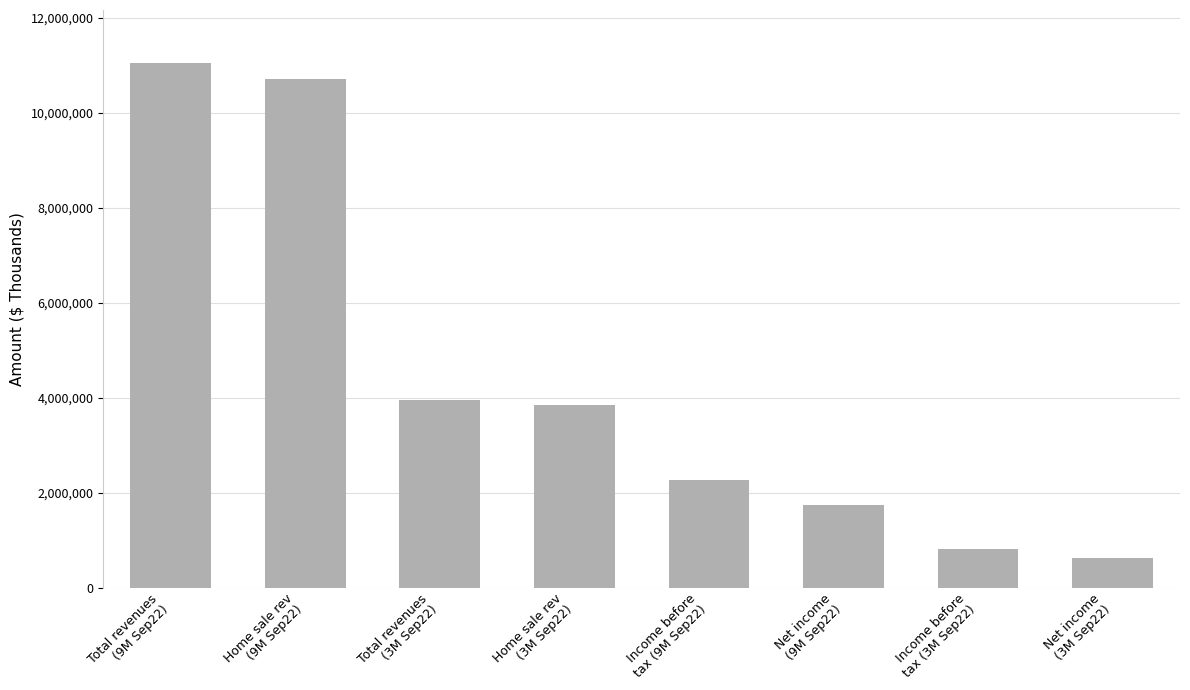

Rank the categories by value from lowest to highest.

Net income
(3M Sep22), Income before
tax (3M Sep22), Net income
(9M Sep22), Income before
tax (9M Sep22), Home sale rev
(3M Sep22), Total revenues
(3M Sep22), Home sale rev
(9M Sep22), Total revenues
(9M Sep22)